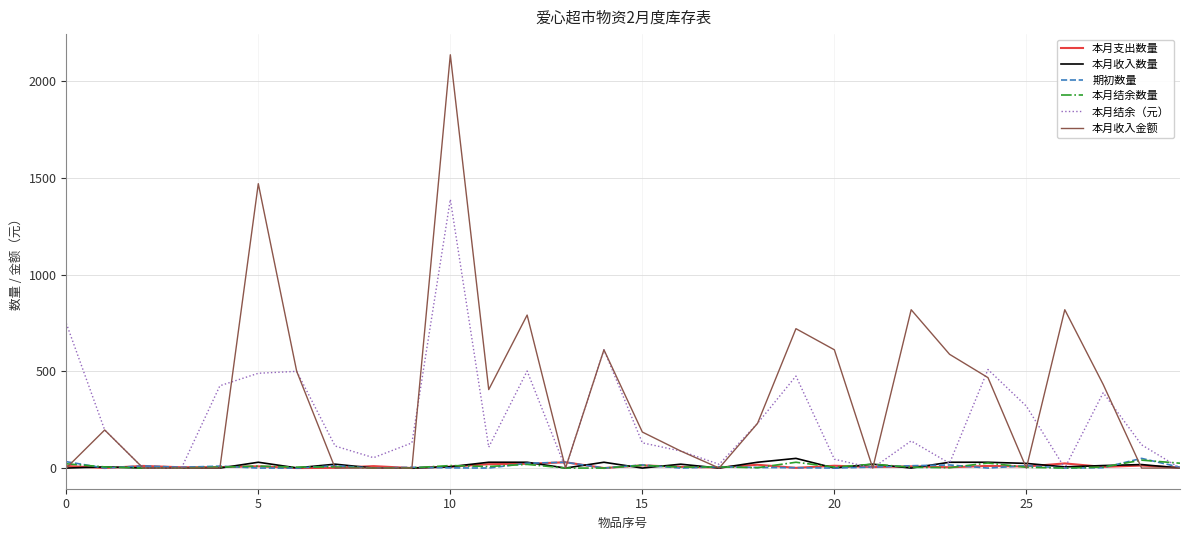

What is the greatest value displayed?

2136.4